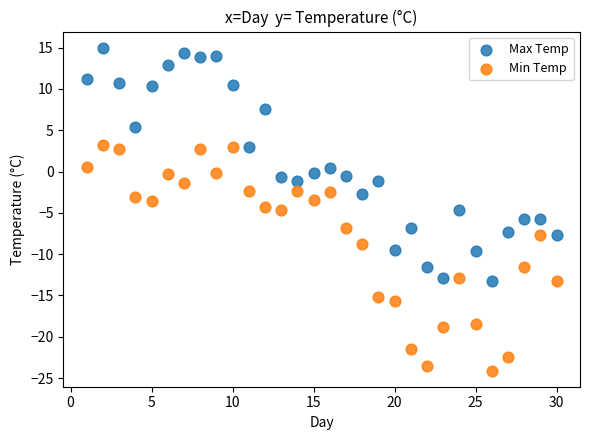

Which series has the largest Y range (max minus min)?

Max Temp